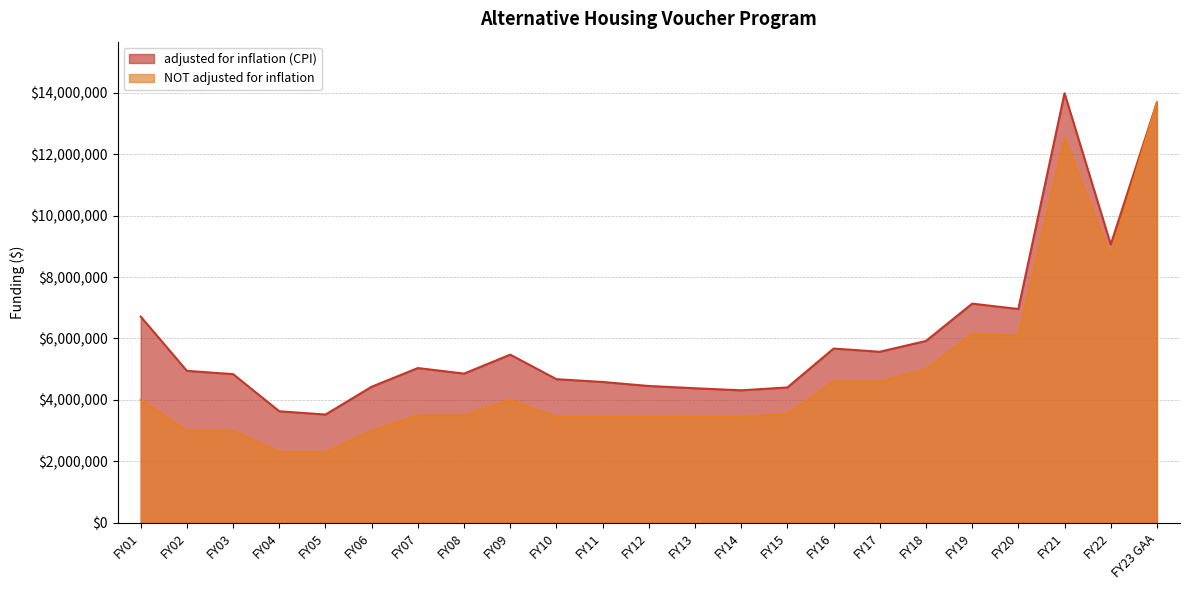

Reading left to right, transcribe all the data shown in this chart.

adjusted for inflation (CPI): FY01=6712294	FY02=4946628	FY03=4840003	FY04=3630585	FY05=3524685	FY06=4430064	FY07=5037488	FY08=4857296	FY09=5474525	FY10=4675757	FY11=4584805	FY12=4453999	FY13=4380175	FY14=4313066	FY15=4406552	FY16=5672211	FY17=5568612	FY18=5920129	FY19=7133863	FY20=6960068	FY21=13984391	FY22=9061102	FY23 GAA=13685355
NOT adjusted for inflation: FY01=4000000	FY02=3000000	FY03=3000000	FY04=2300000	FY05=2300000	FY06=3000000	FY07=3500000	FY08=3500000	FY09=4000000	FY10=3450000	FY11=3450000	FY12=3450000	FY13=3450000	FY14=3450000	FY15=3550000	FY16=4600000	FY17=4600000	FY18=5000000	FY19=6150000	FY20=6095005	FY21=12526596	FY22=8685355	FY23 GAA=13685355